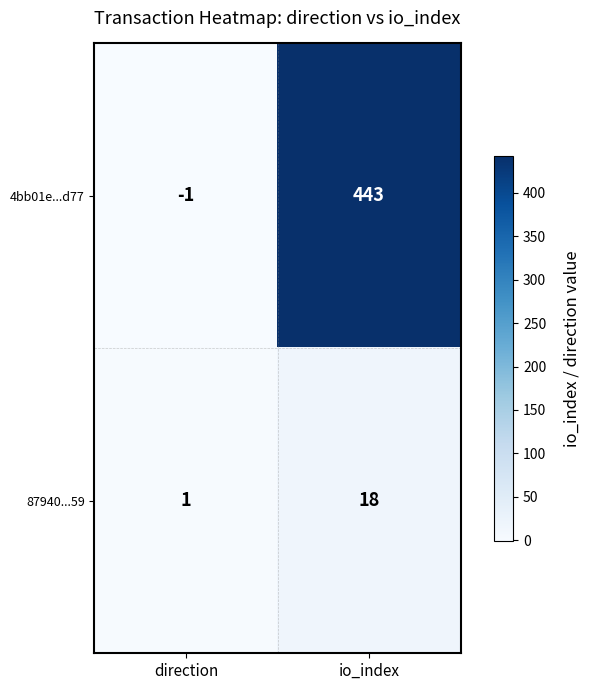

How many categories are shown in the chart?

2